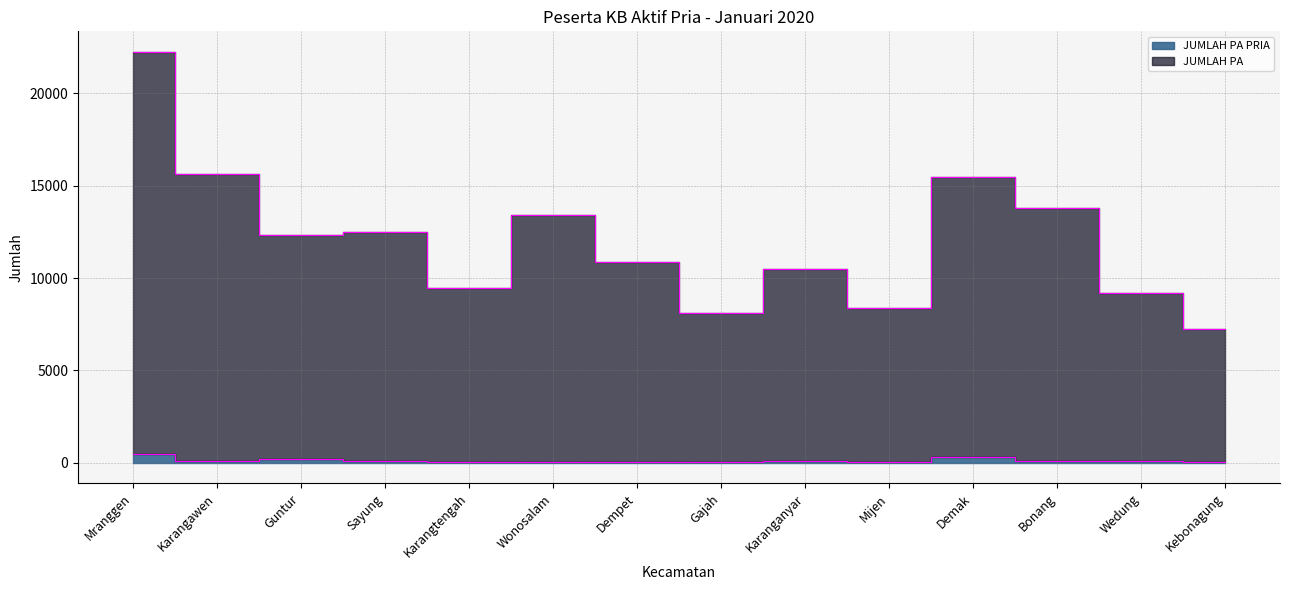

What is the difference between the JUMLAH PA PRIA values at Mranggen and Guntur?

263